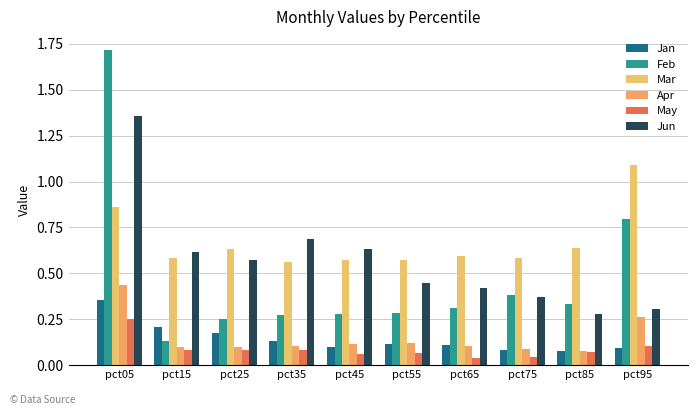

At how many categories does at least one series exceed 0?

10